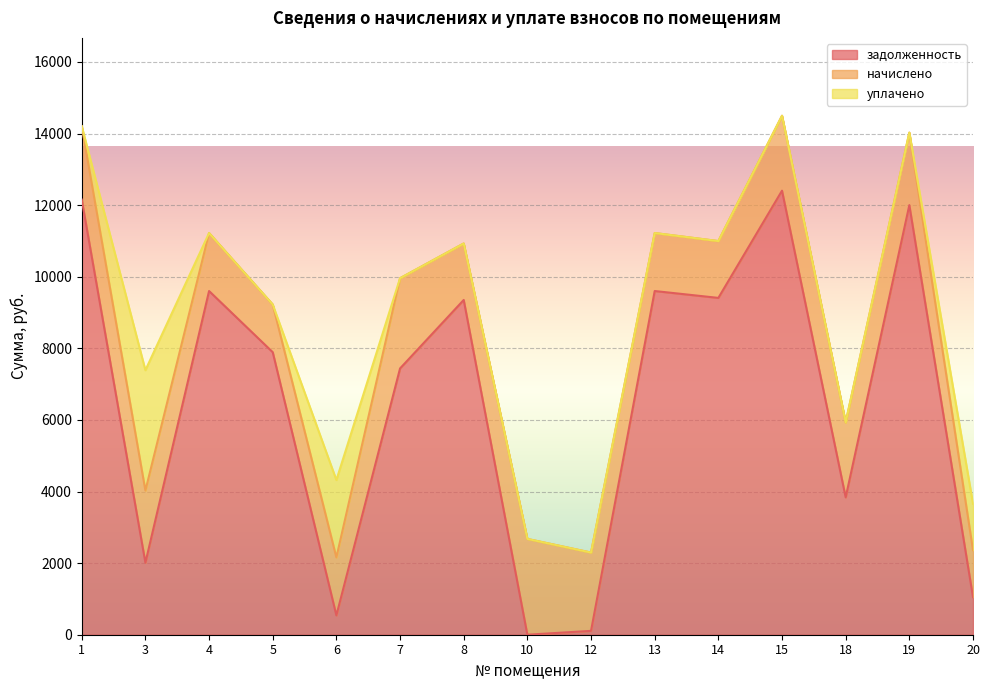

What is the maximum value for задолженность?

12403.2